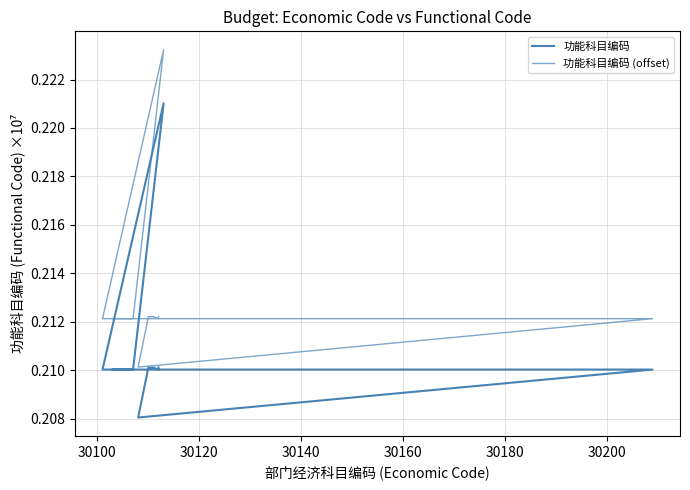

True or false: 功能科目编码 (offset) and 功能科目编码 intersect in this chart.

False